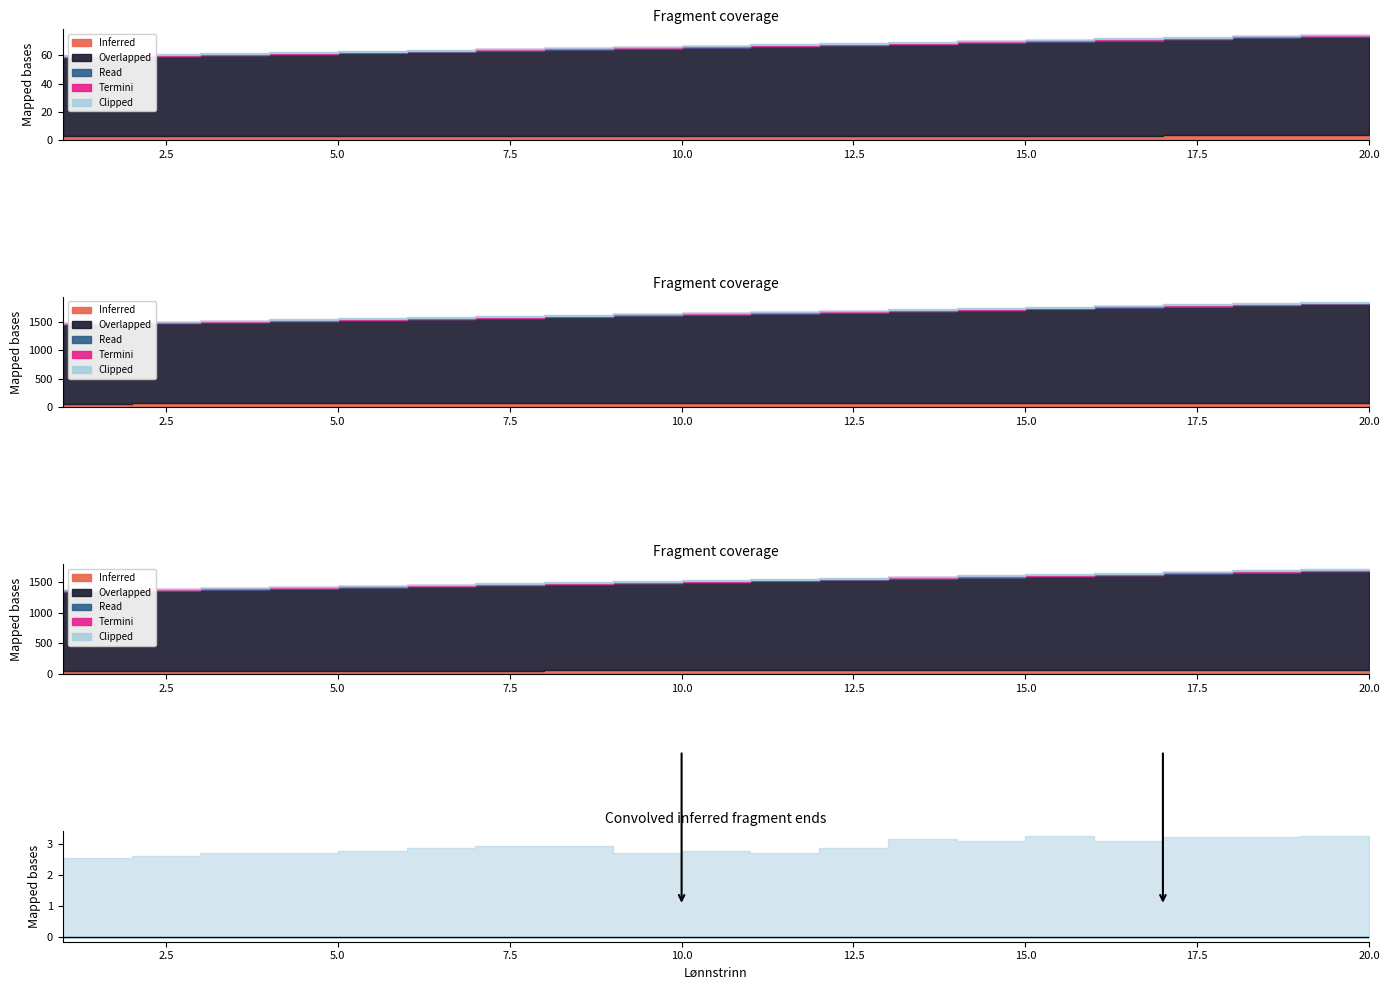

At which label does Termini reach its peak?

20